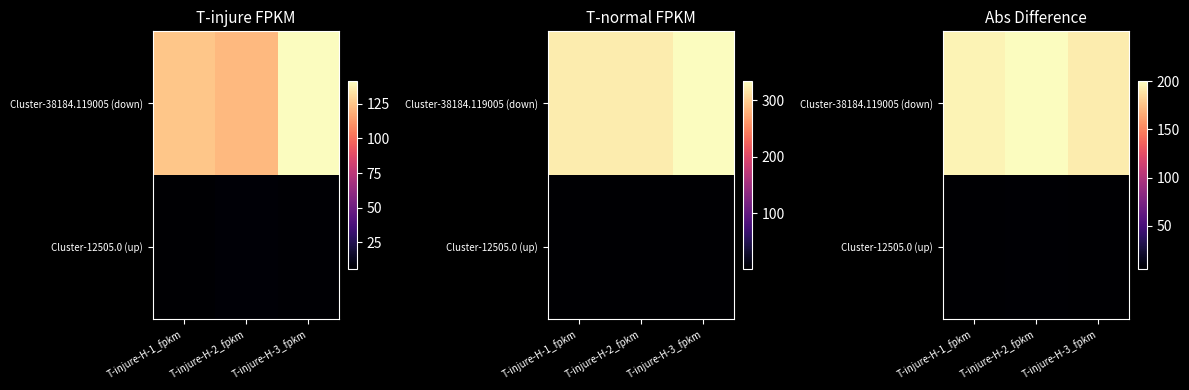

What is the total value across all series at T-injure-H-1_fpkm?

201.2